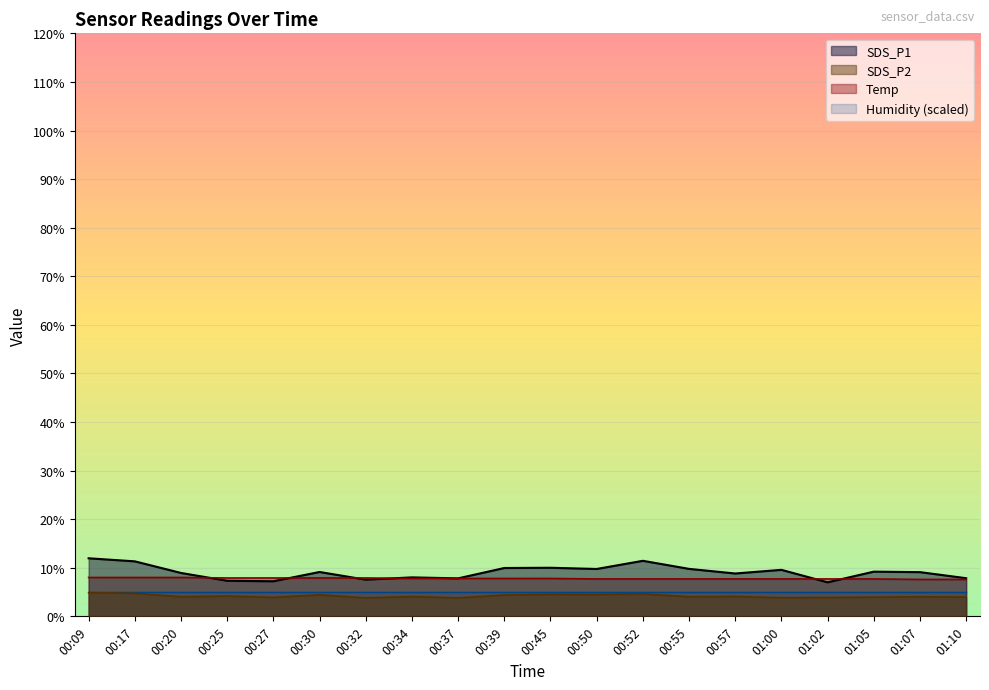

What is the maximum value for Humidity (scaled)?

5.0